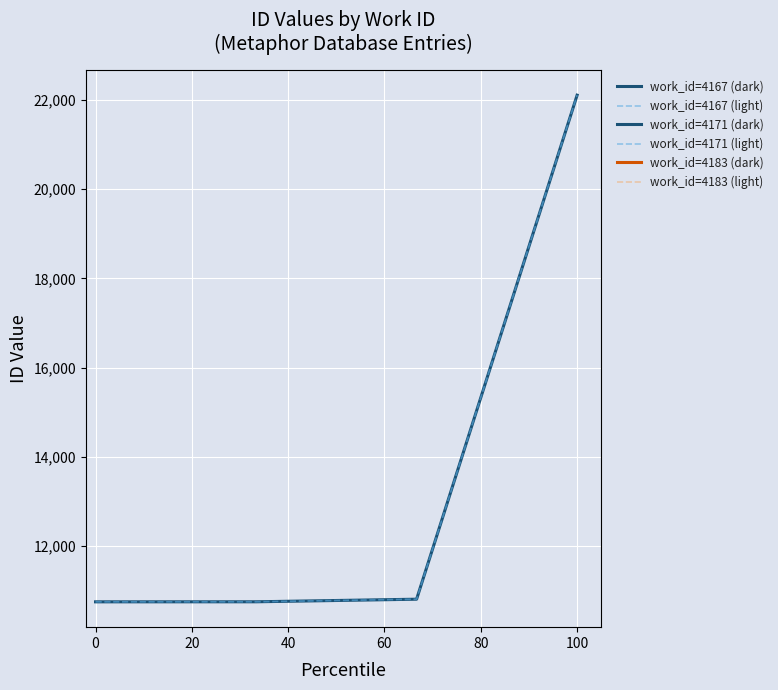

Is this an area chart (filled region under the line)?

No